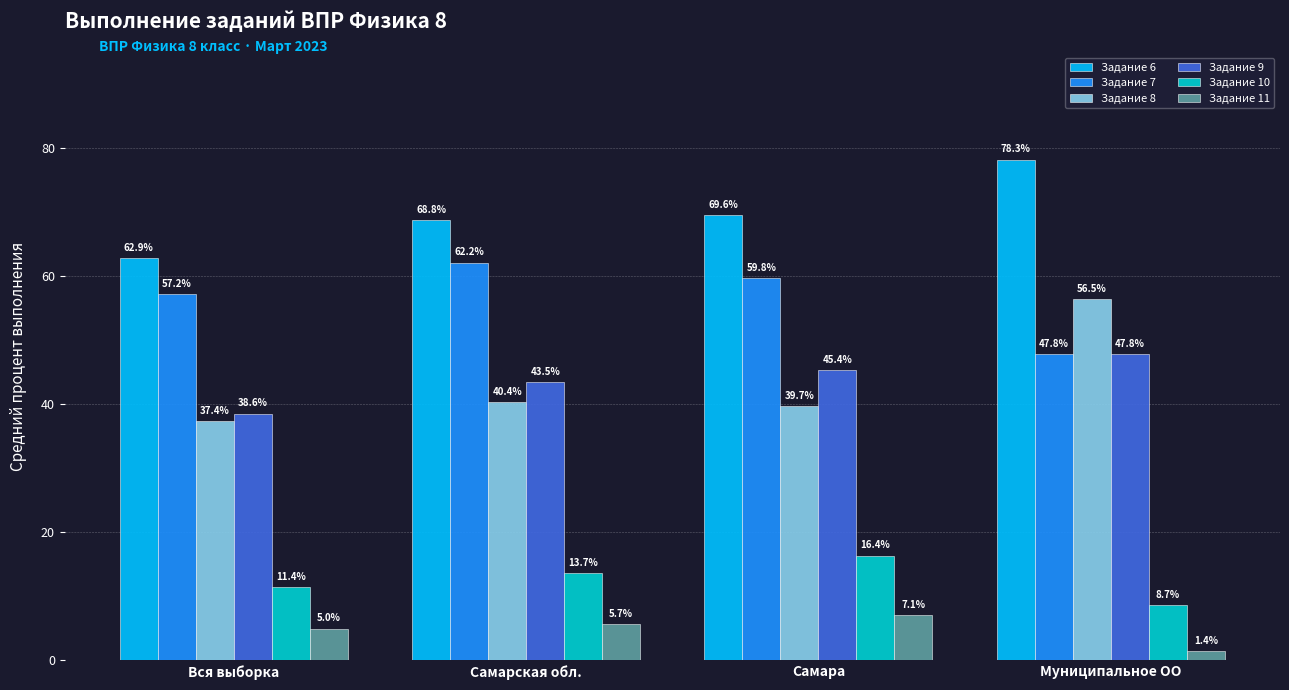

Rank the categories by Задание 9 value from lowest to highest.

Вся выборка, Самарская обл., Самара, Муниципальное ОО